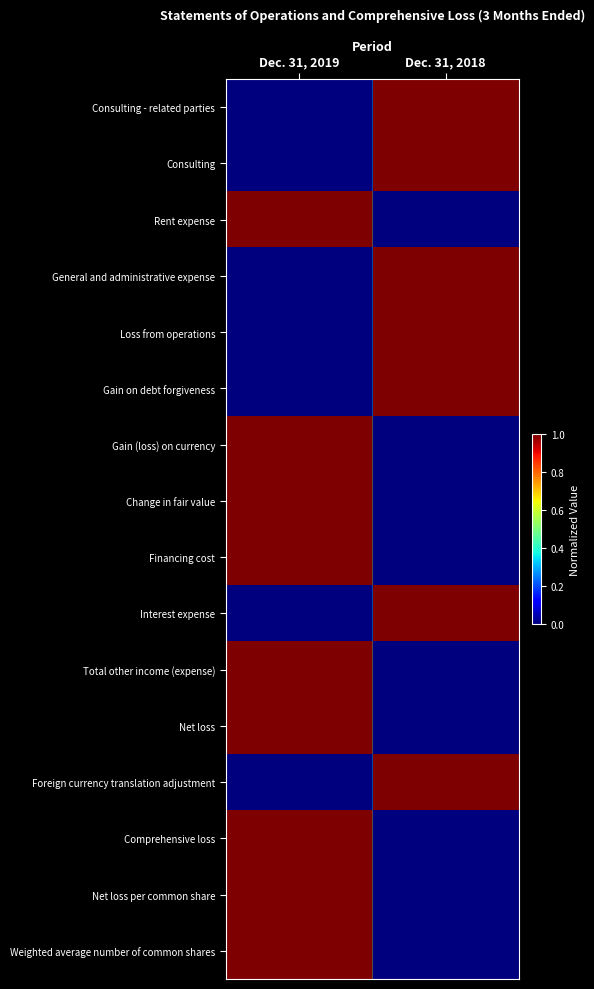

What is the total value across all series at Dec. 31, 2019?

9